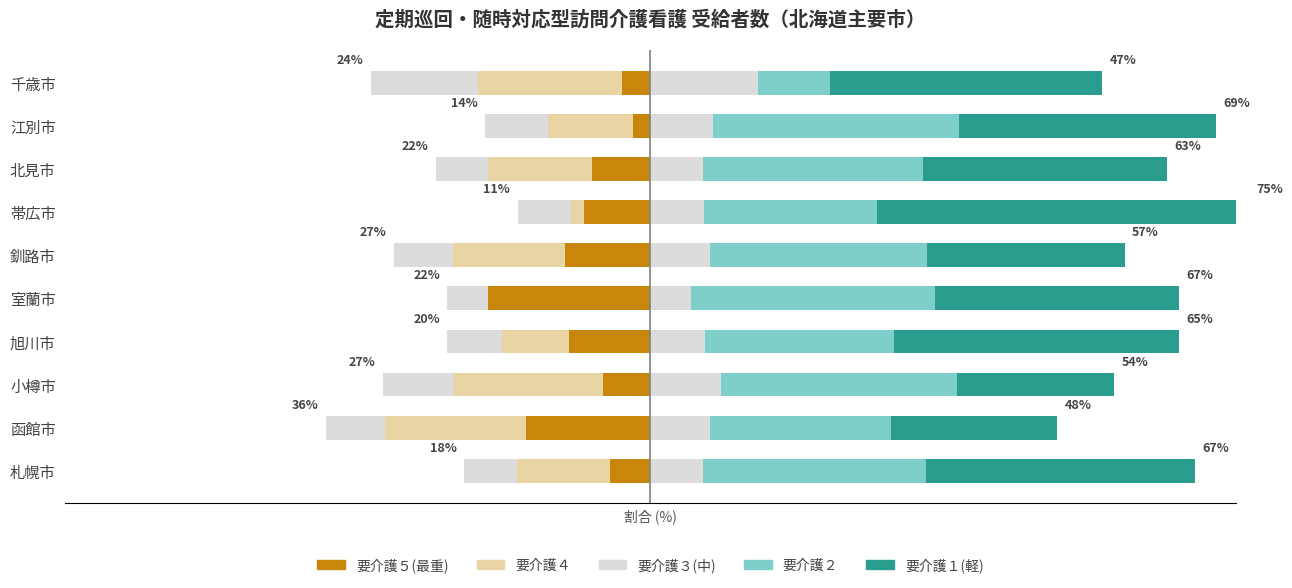

The value of 要介護１ at 江別市 is 47.0. True or false?

False